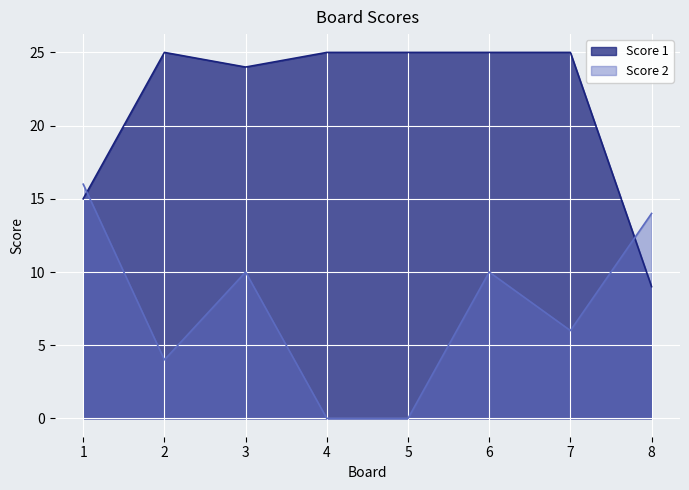

What are all the series names shown in the legend?

Score 1, Score 2